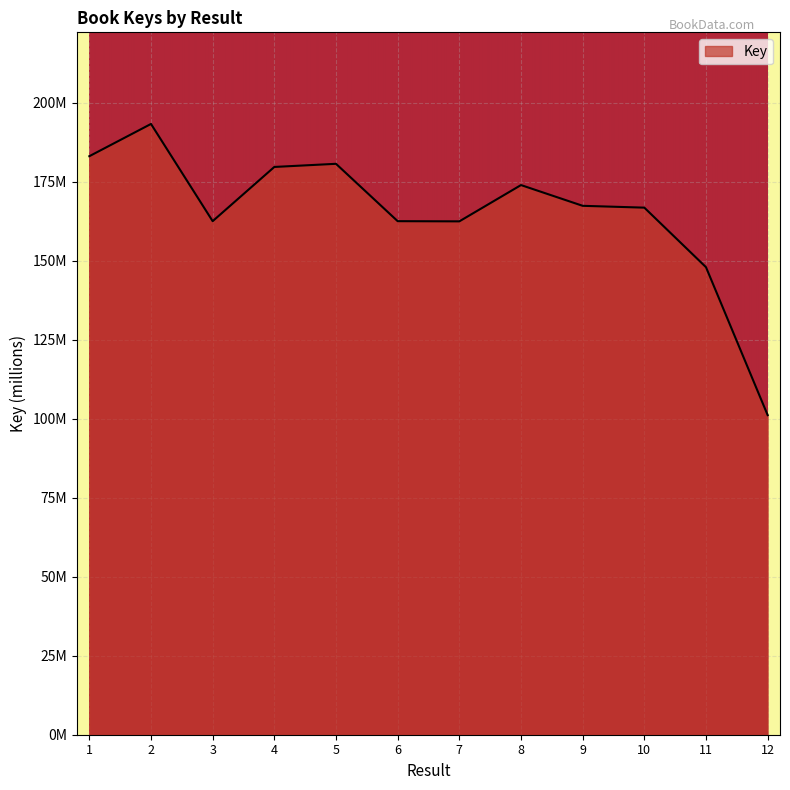

Does the chart have visible grid lines?

Yes